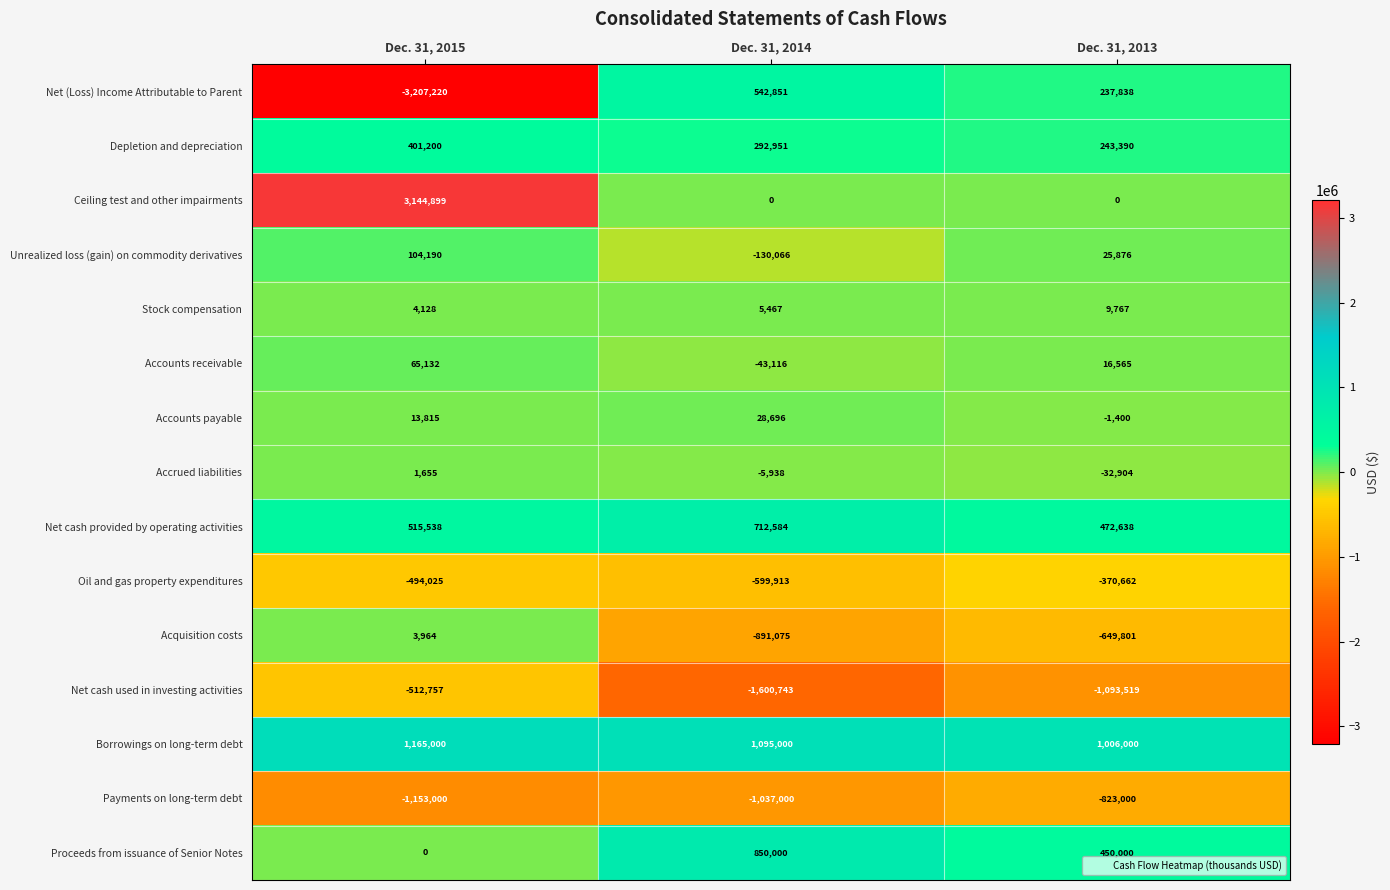

The value of Proceeds from issuance of Senior Notes at Dec. 31, 2013 is 450000. True or false?

True